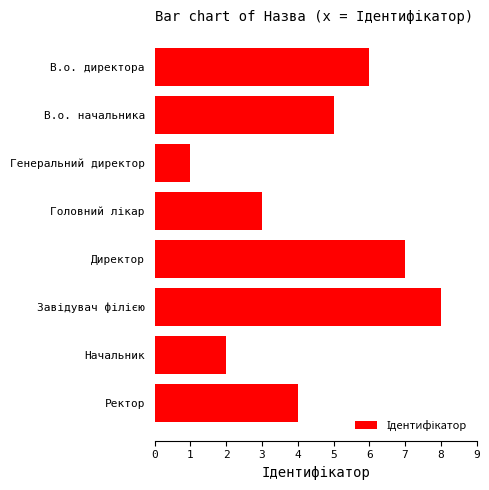

Reading top to bottom, transcribe all the data shown in this chart.

6	5	1	3	7	8	2	4